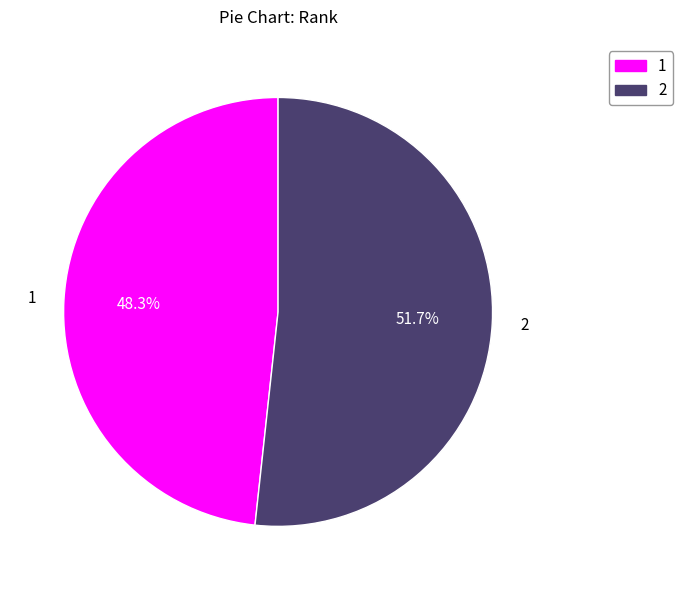

To the nearest percent, what is the difference between the largest and smallest slice percentages?

3%